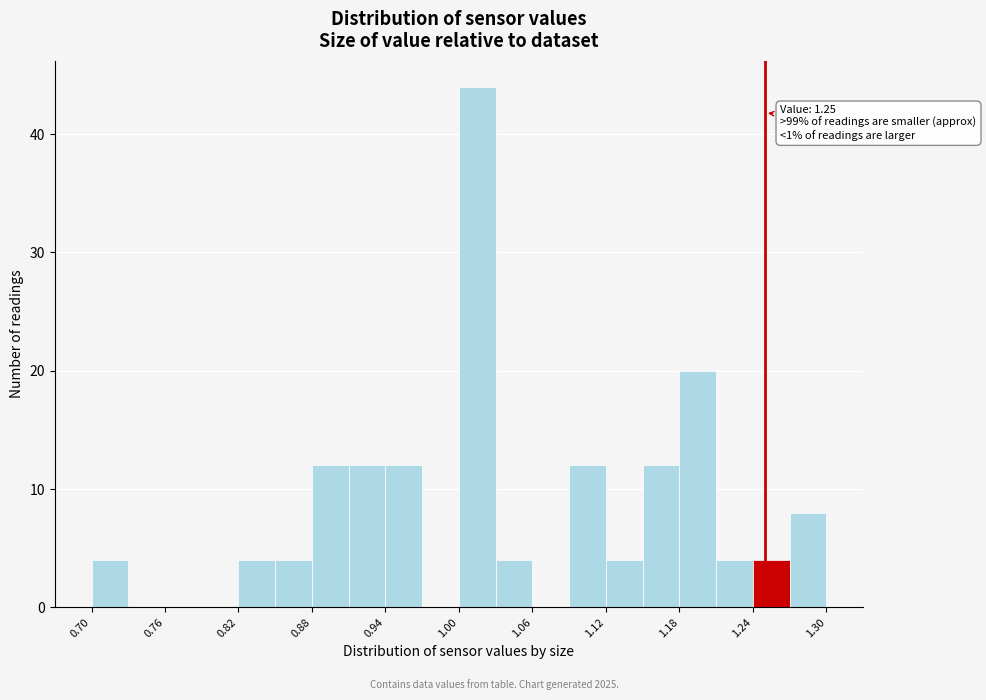

Read against the x-axis, roughly where is the centre of the tallest bar?

1.02